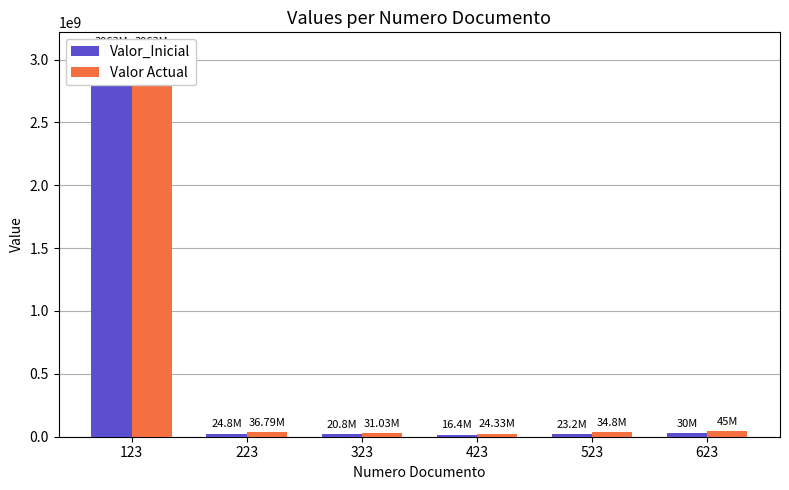

Count the number of categories in the chart.

6